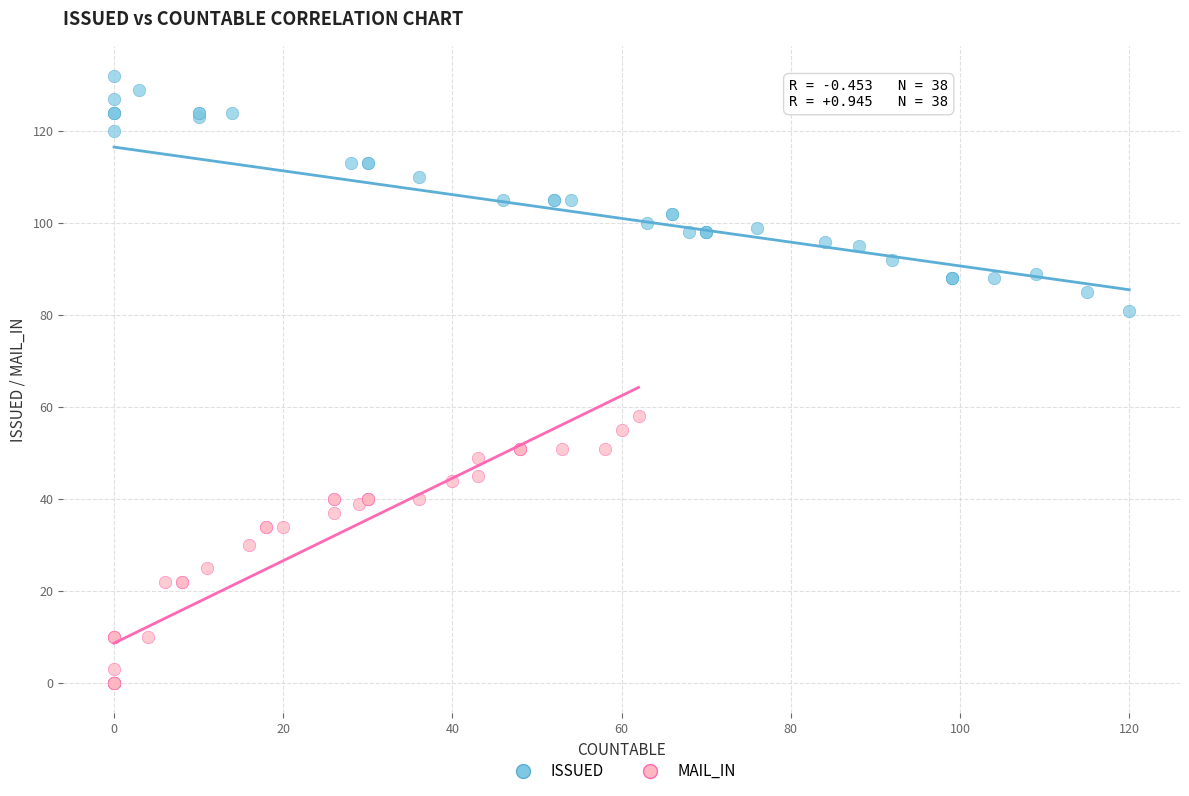

Which series contains the highest Y value?

ISSUED